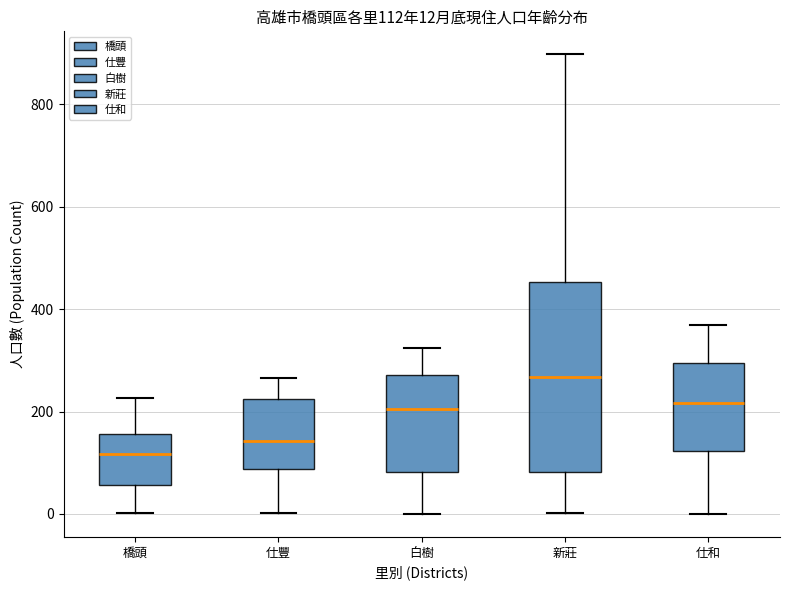

Comparing the boxes themselves (not the whiskers), which one is the tallest?

新莊